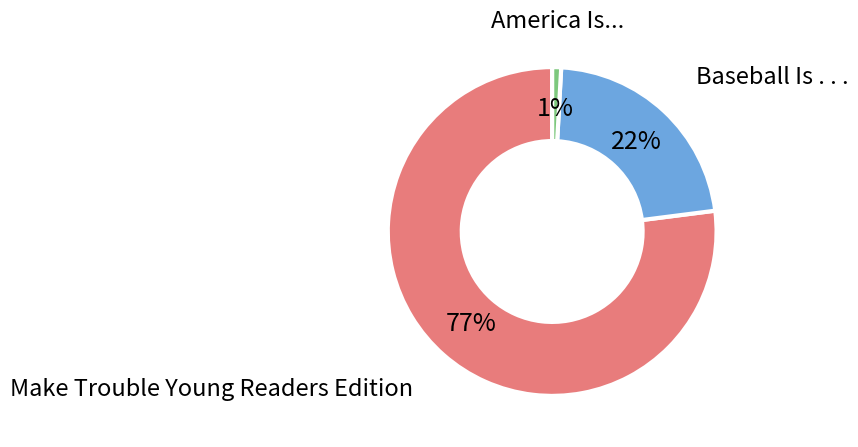

Is there a majority slice in this chart?

Yes